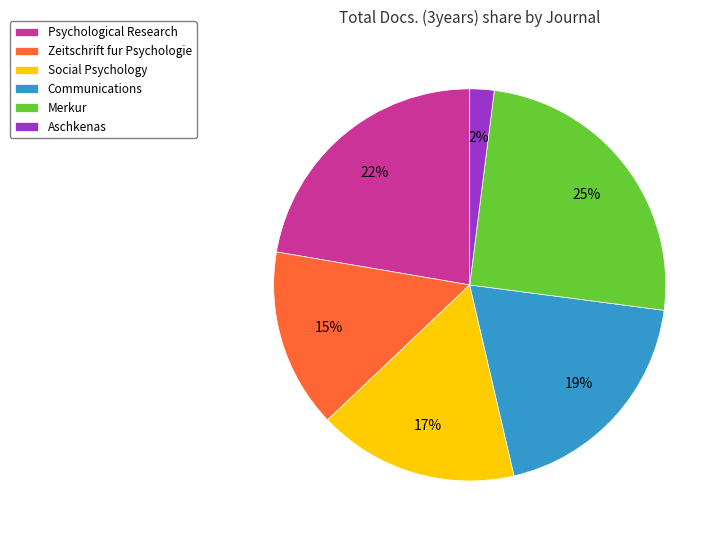

Does Merkur account for over 50% of the chart?

No